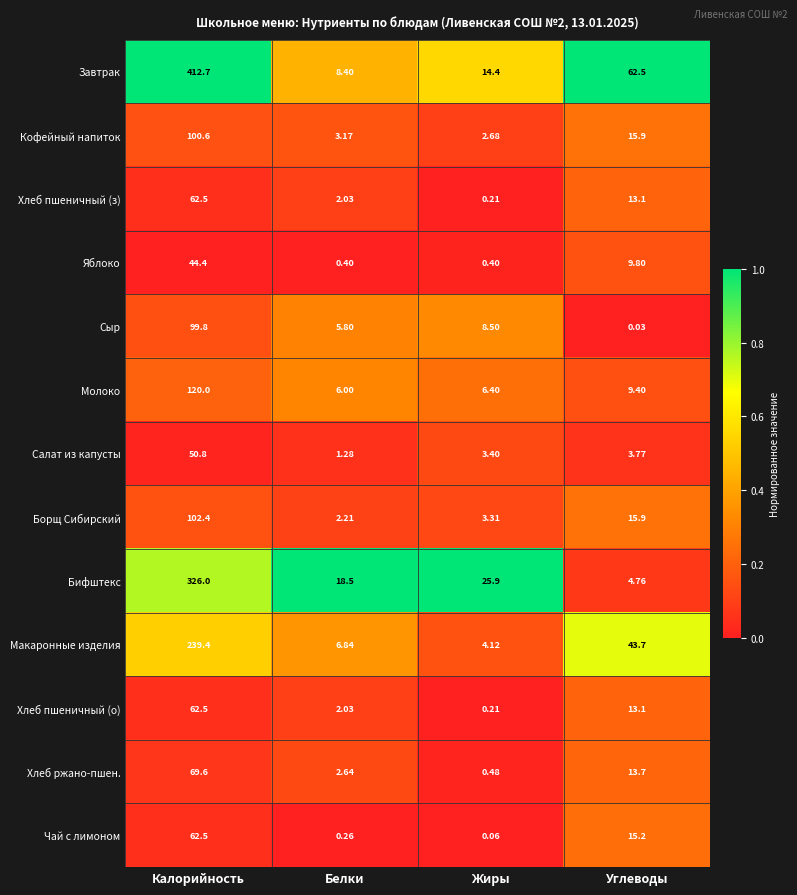

Which series has the largest range (max minus min)?

Завтрак